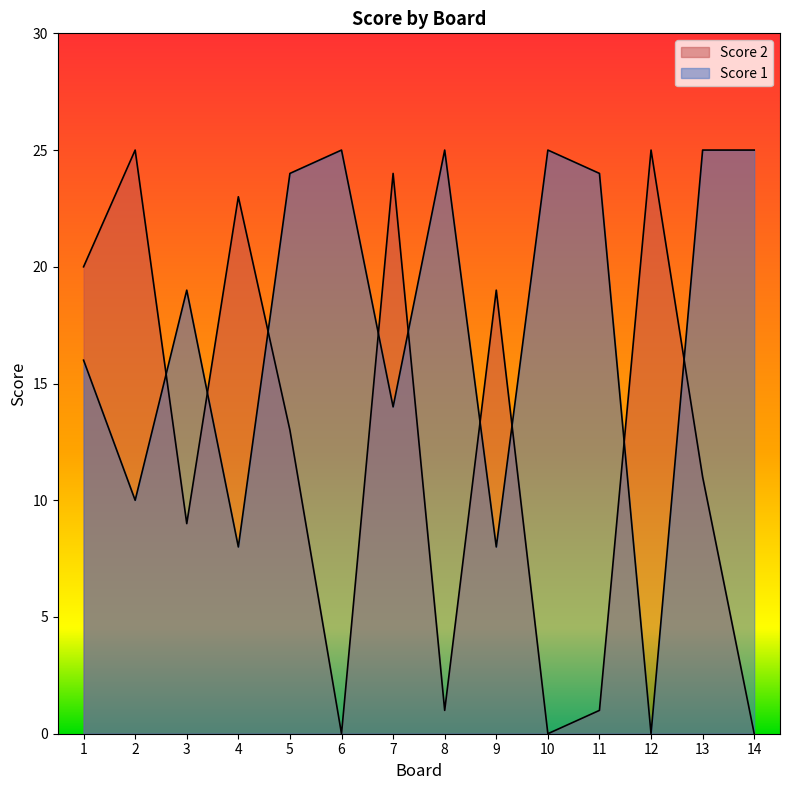

Which series has the largest range (max minus min)?

Score 2